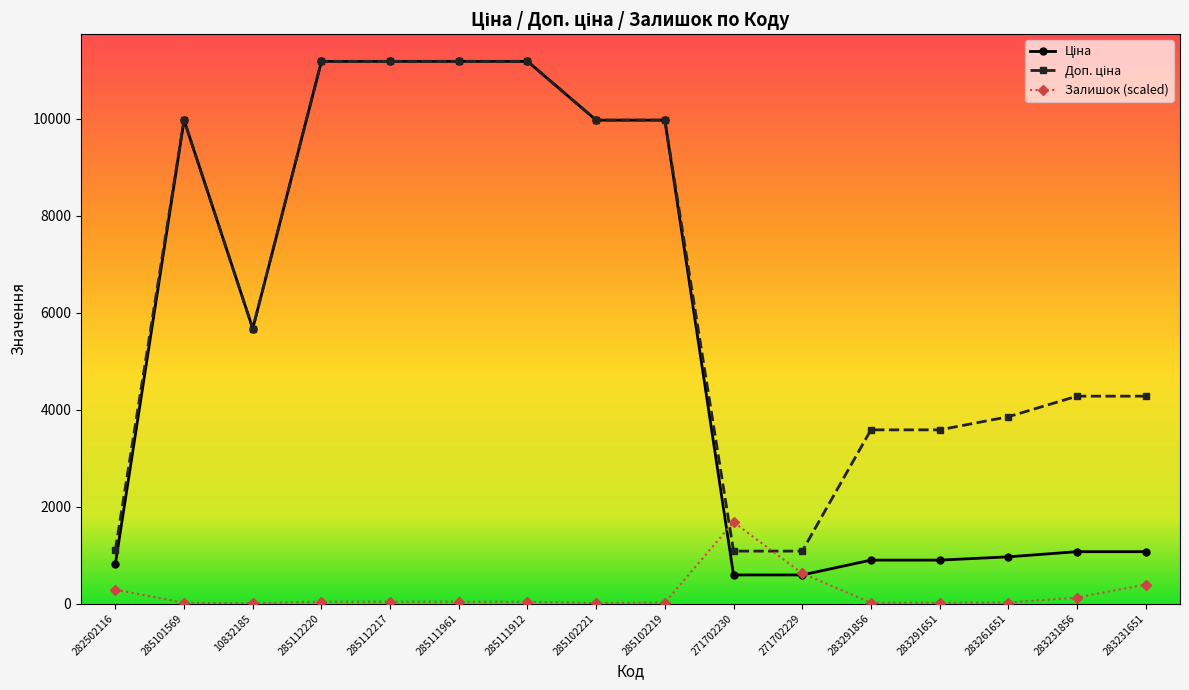

What is the maximum value for Залишок (scaled)?

1678.2